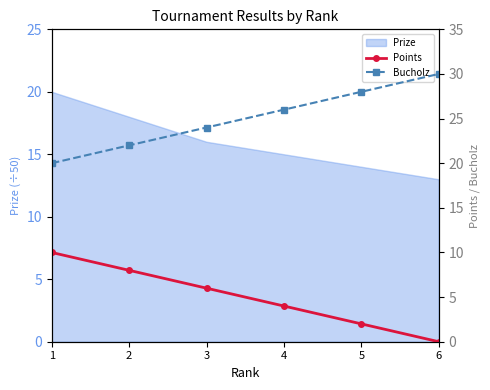

True or false: Bucholz and Points cross at least once.

False